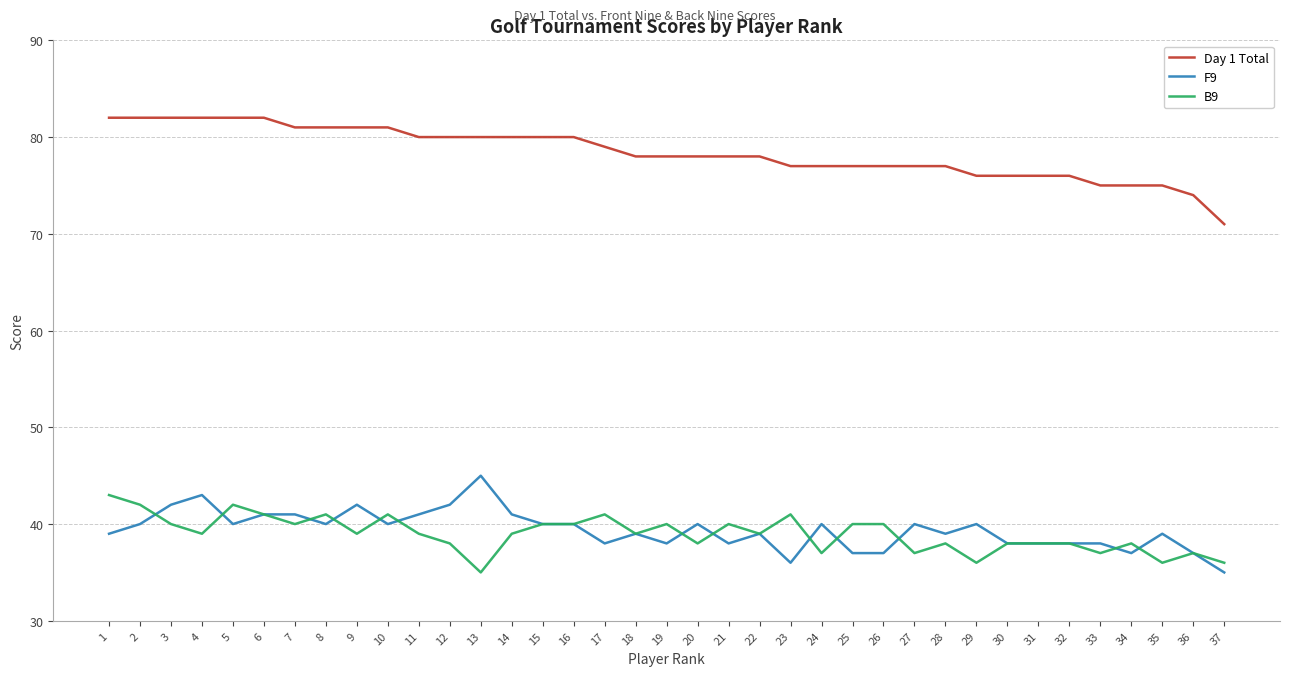

At which category does B9 reach its first local peak?

5